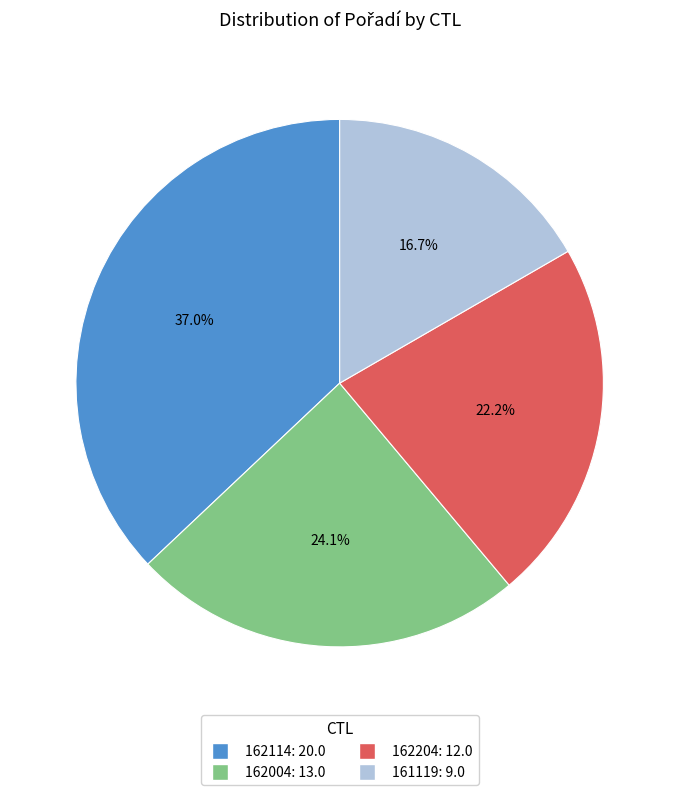

Count the number of slices in the pie.

4